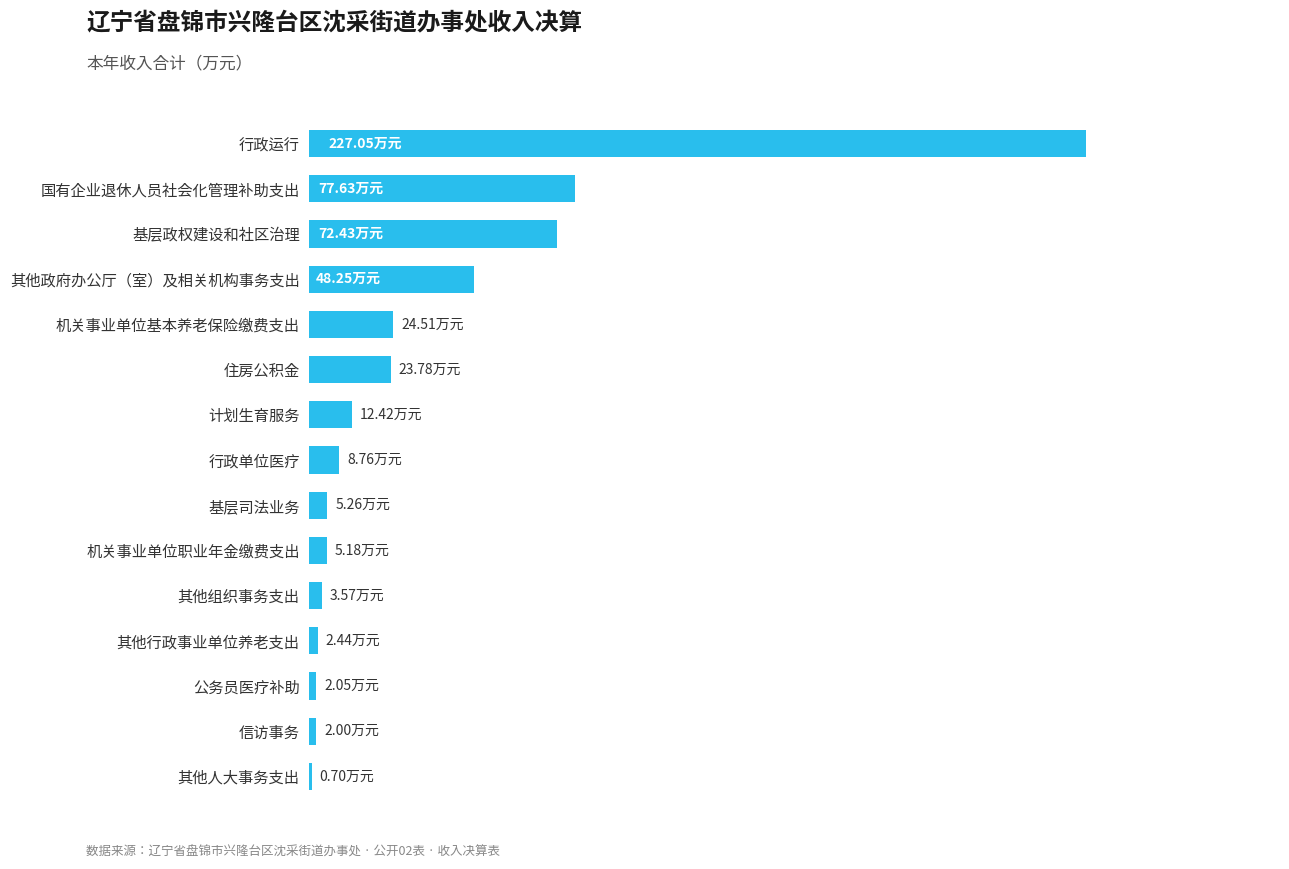

Are the bars horizontal?

Yes